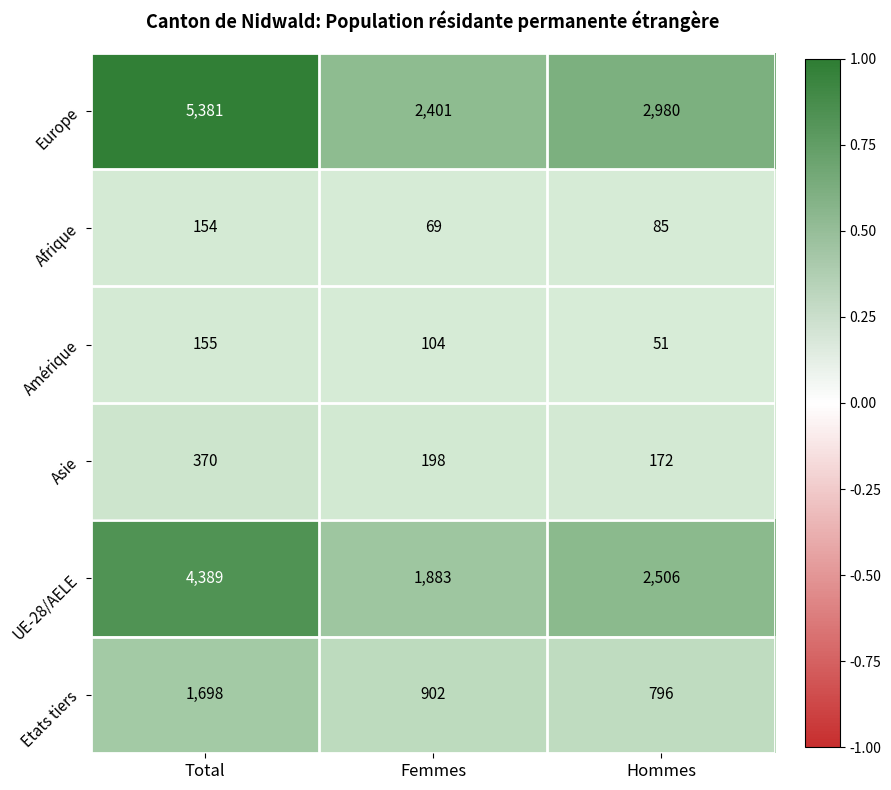

What is the highest value of the Etats tiers series?

1698